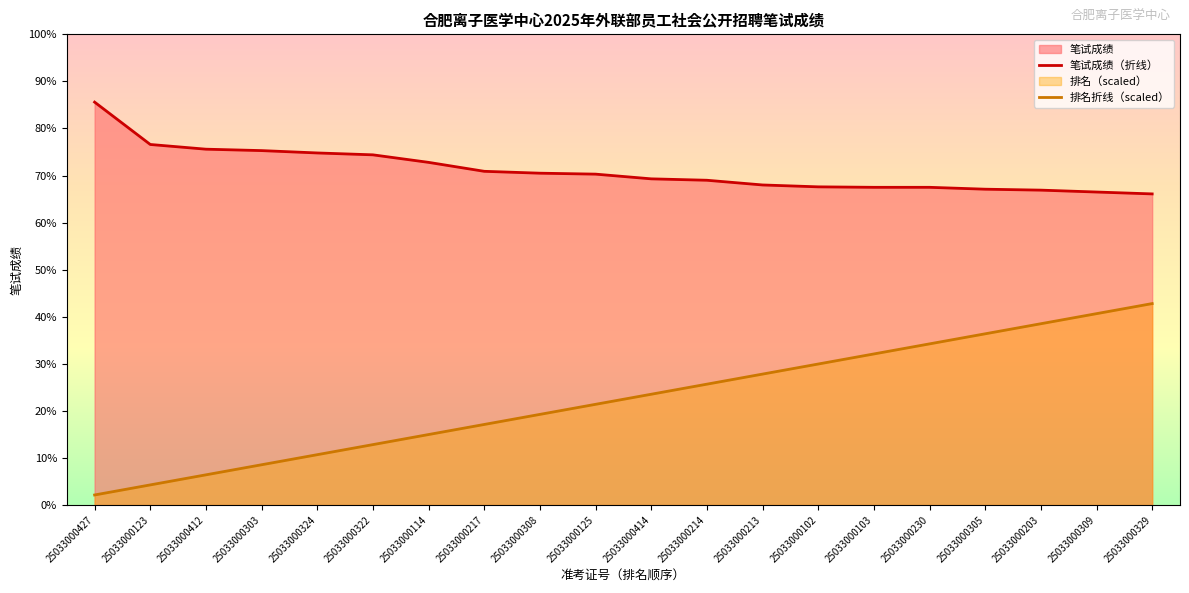

How many lines are shown in the chart?

2